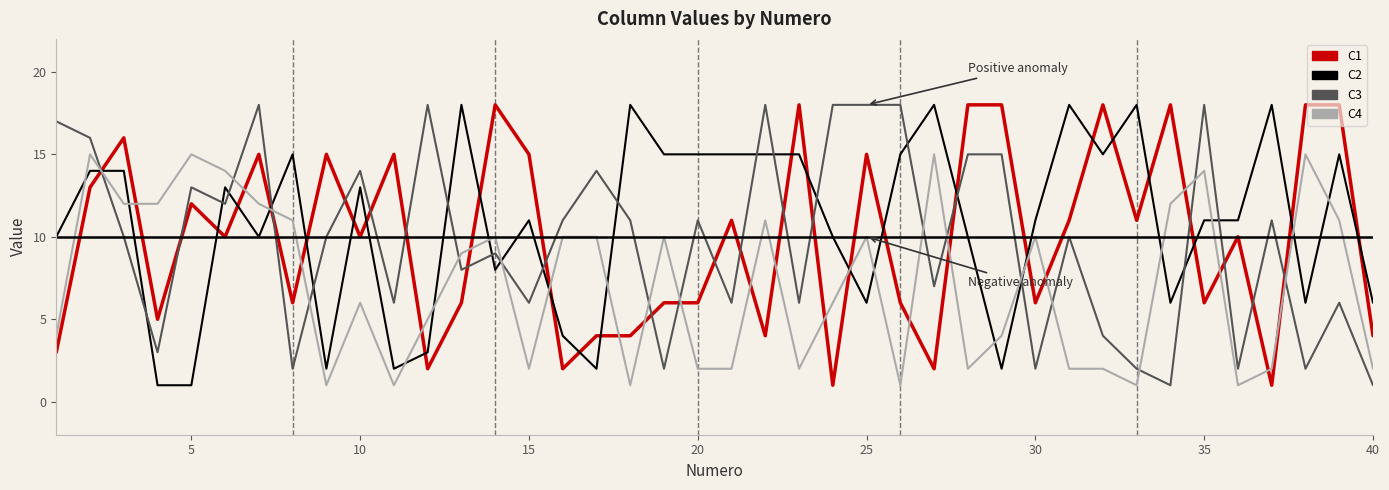

What is the sum of all C4 values?

287